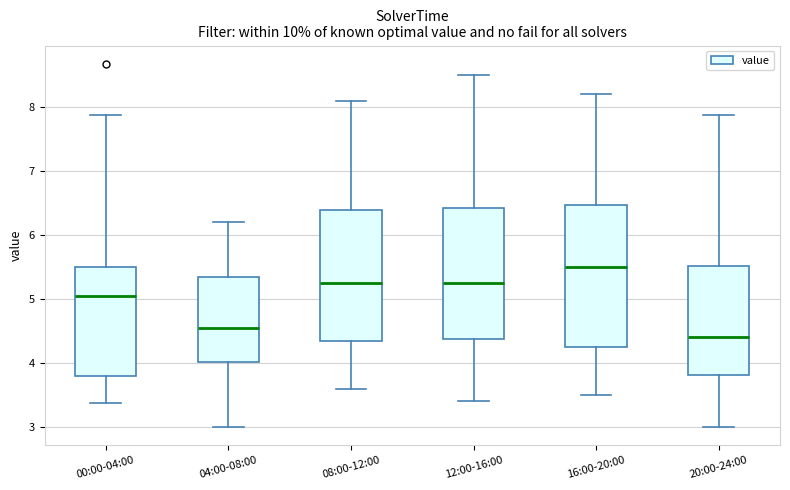

Comparing the boxes themselves (not the whiskers), which one is the tallest?

16:00-20:00